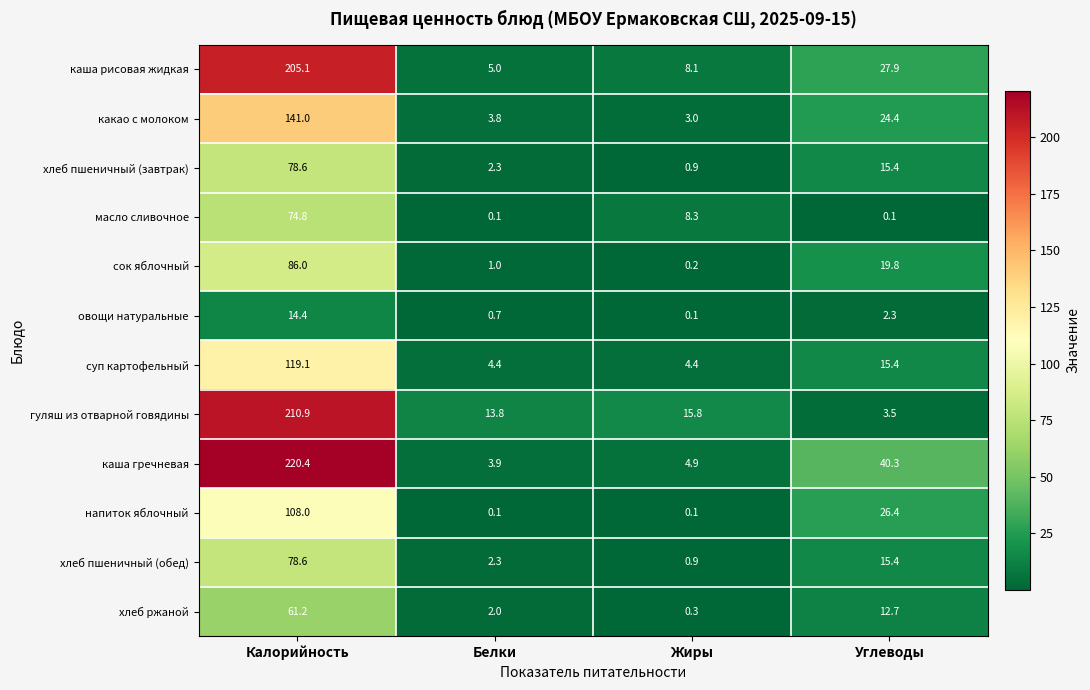

What is the difference between the какао с молоком values at Калорийность and Жиры?

138.0